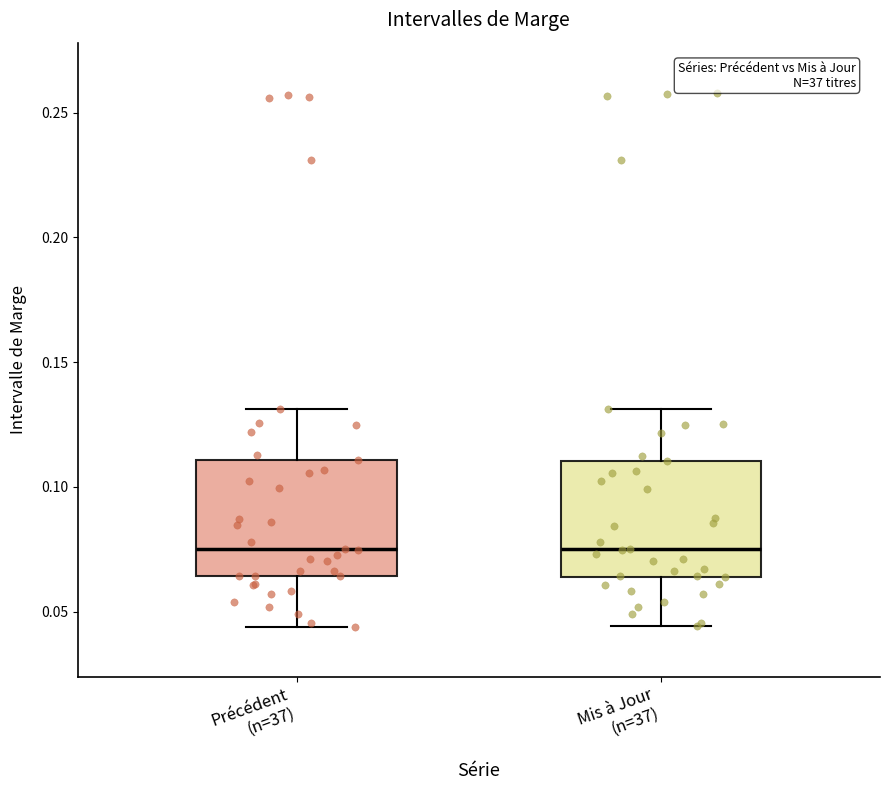

Where does the median line of the box for Mis à Jour (n=37) sit on the y-axis? The values are not printed on the chart, so give them approximately, as read against the axis.

0.075